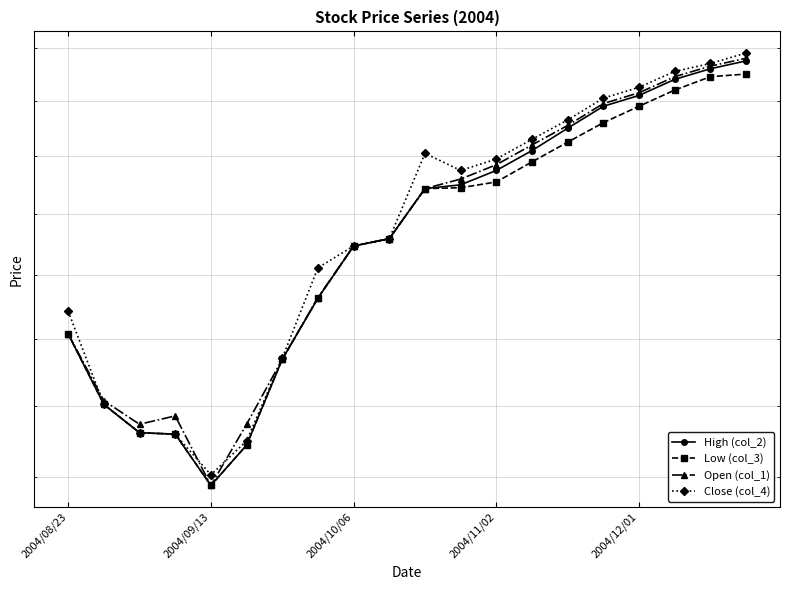

List the series in order of their peak value, highest first.

Close (col_4), Open (col_1), High (col_2), Low (col_3)